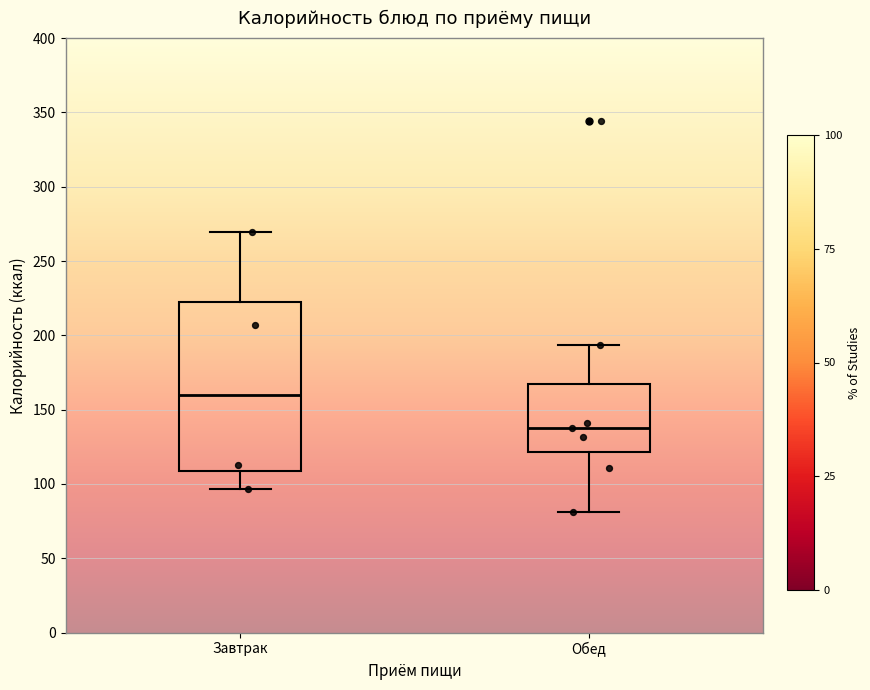

Where is the lower edge of the box for Завтрак on the y-axis? The values are not printed on the chart, so give them approximately, as read against the axis.

110